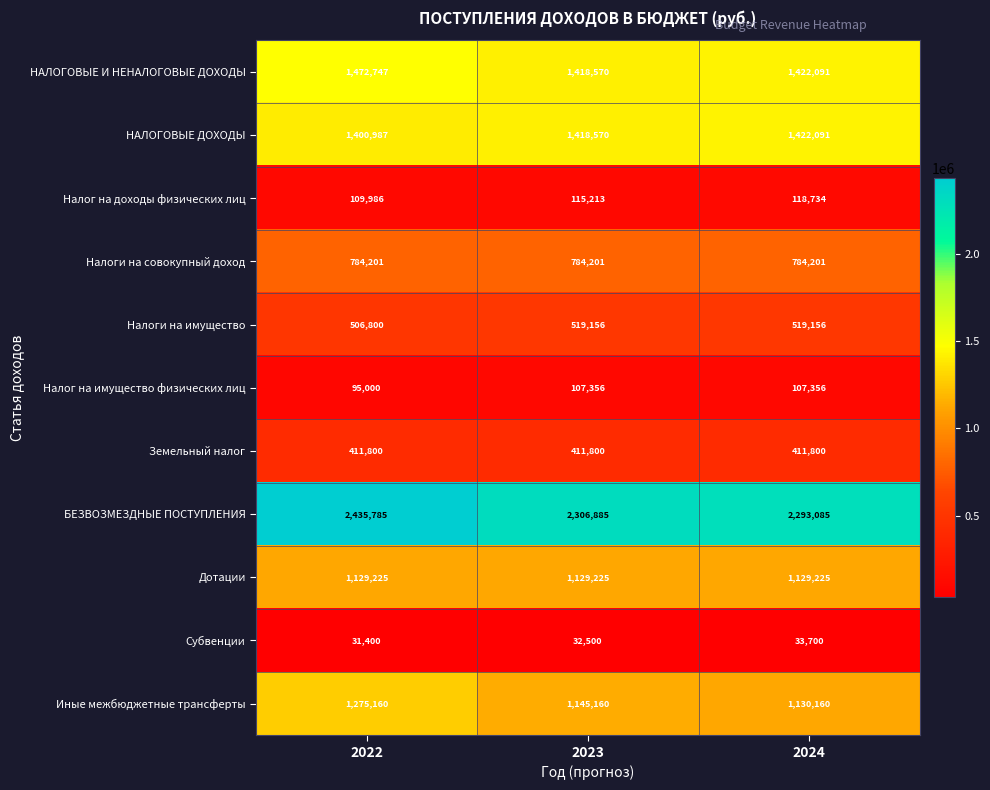

True or false: Налог на имущество физических лиц has a value of 107356 at 2024.

True